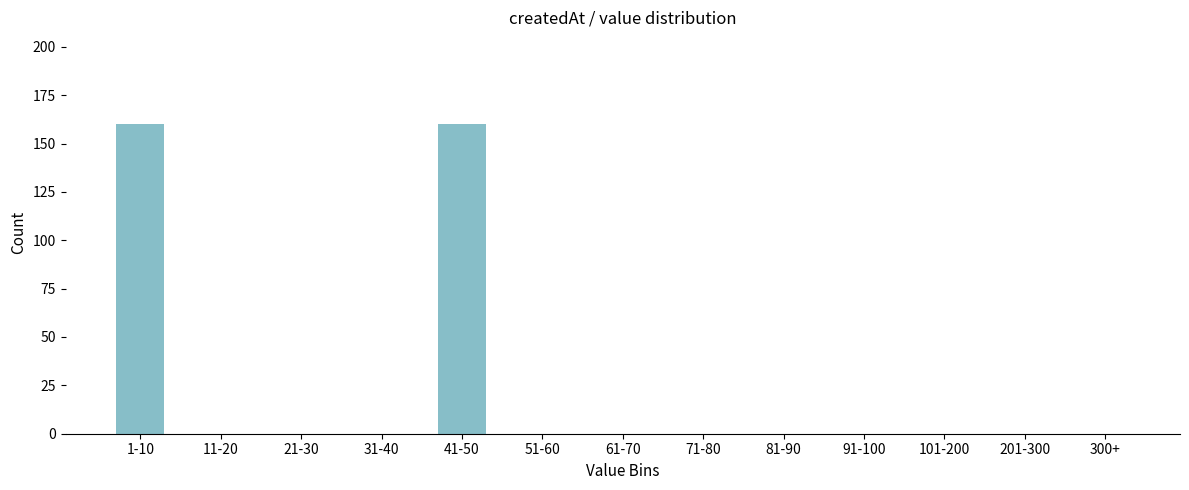

Reading left to right, extract all data points from this chart.

1-10=160	11-20=0	21-30=0	31-40=0	41-50=160	51-60=0	61-70=0	71-80=0	81-90=0	91-100=0	101-200=0	201-300=0	300+=0